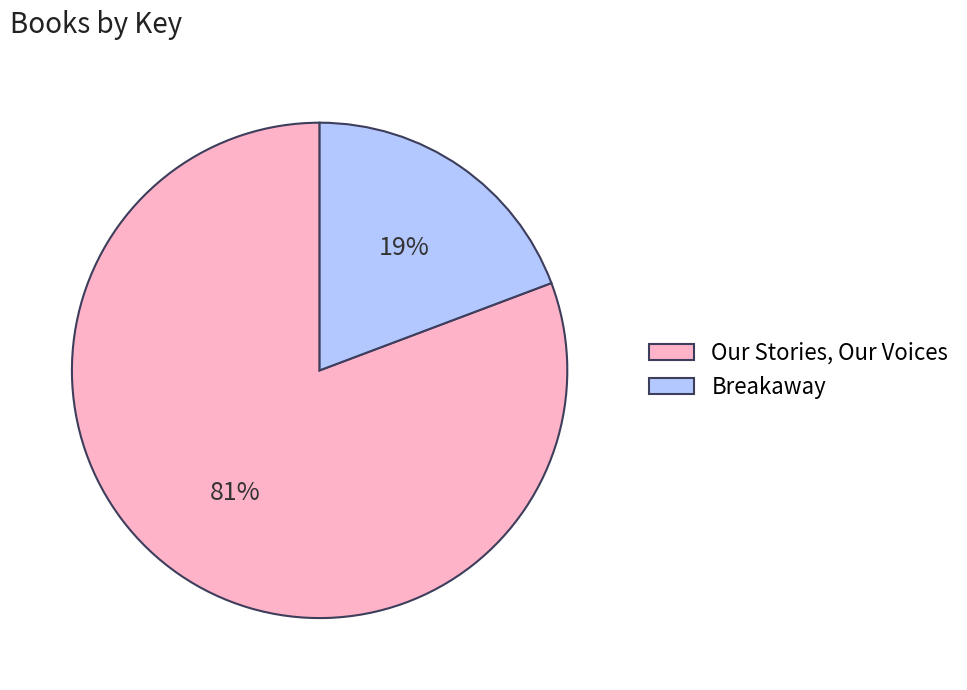

What is the ratio of the value at Breakaway to the value at Our Stories, Our Voices?

0.2